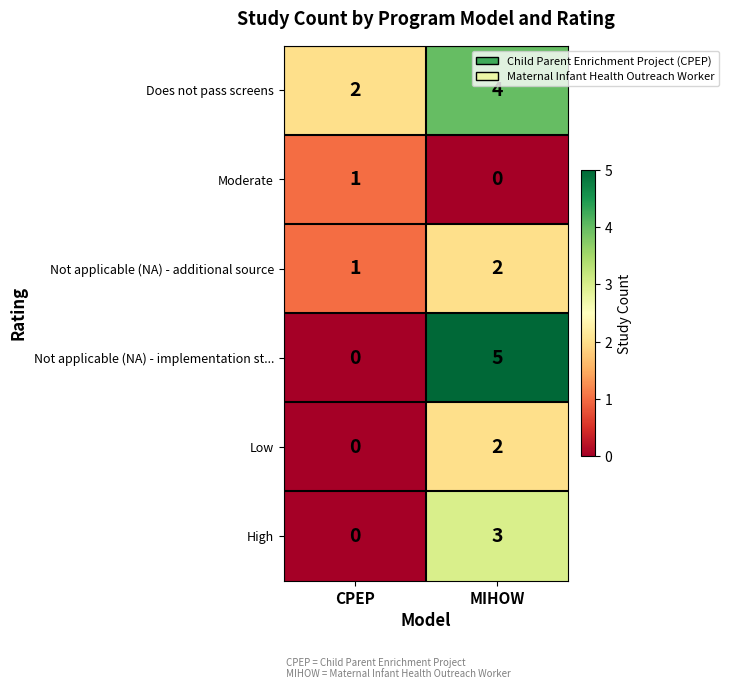

At which category does the chart reach its peak across all series?

MIHOW